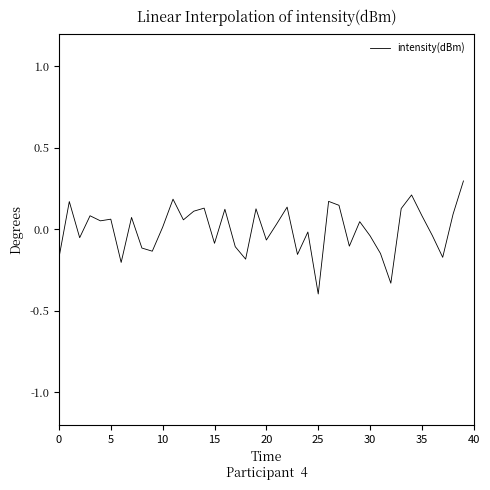

What is the difference between the maximum and minimum values?

0.7